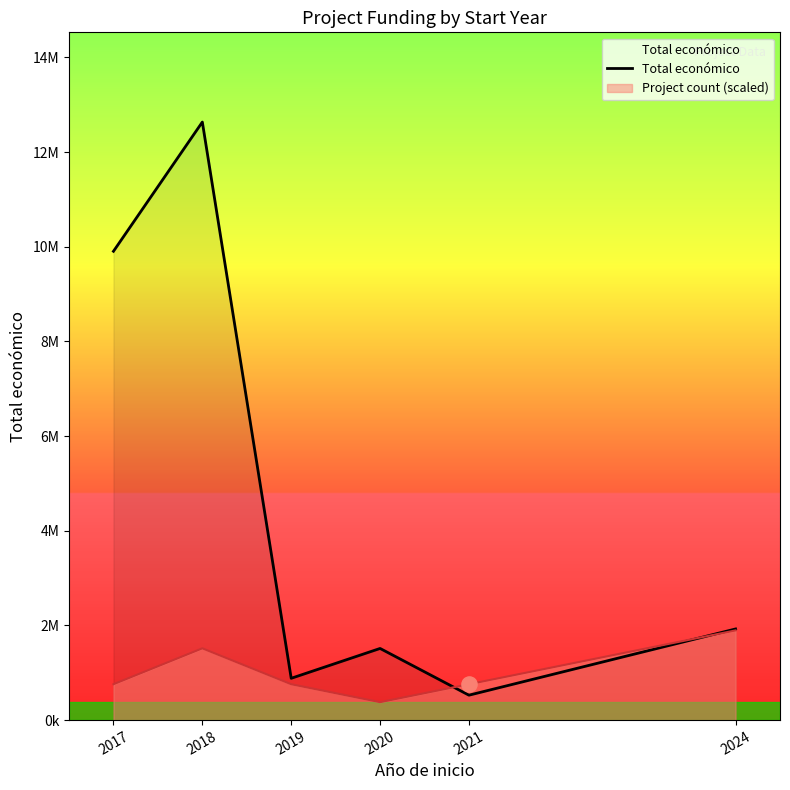

What is the change in value from 2019 to 2021?

-356756